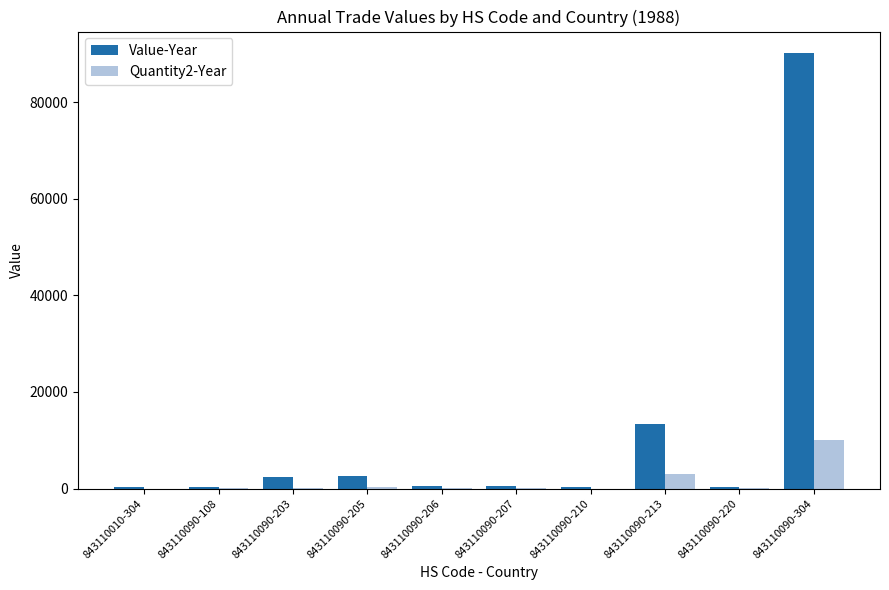

What is the sum of all Value-Year values?

110683